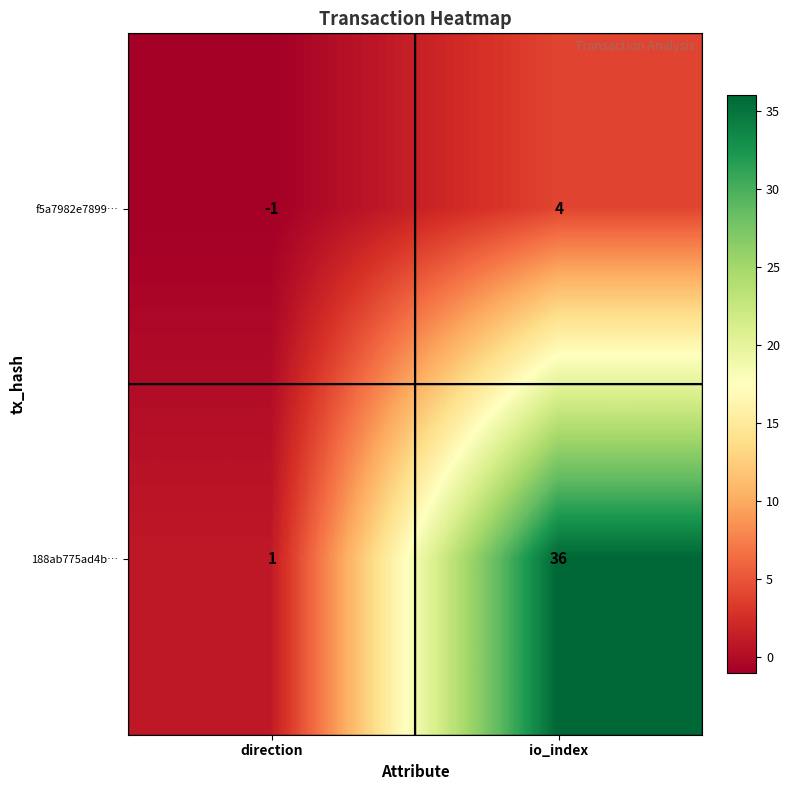

What is the maximum value for f5a7982e7899…?

4